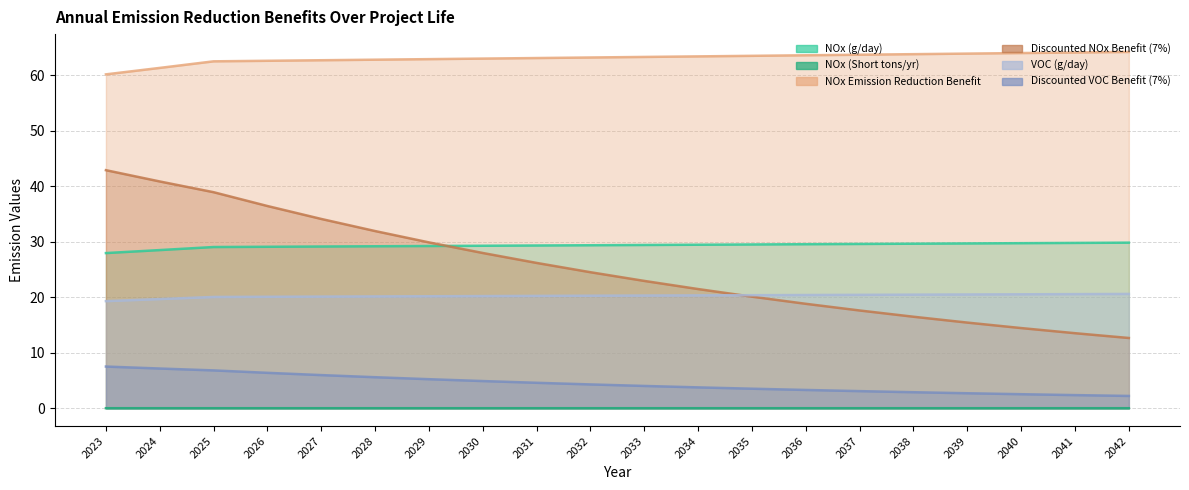

At 2030, list the series in order from largest to smallest.

VOC (g/day), NOx (g/day), Discounted NOx Benefit (7%), NOx (Short tons/yr), Discounted VOC Benefit (7%), NOx Emission Reduction Benefit